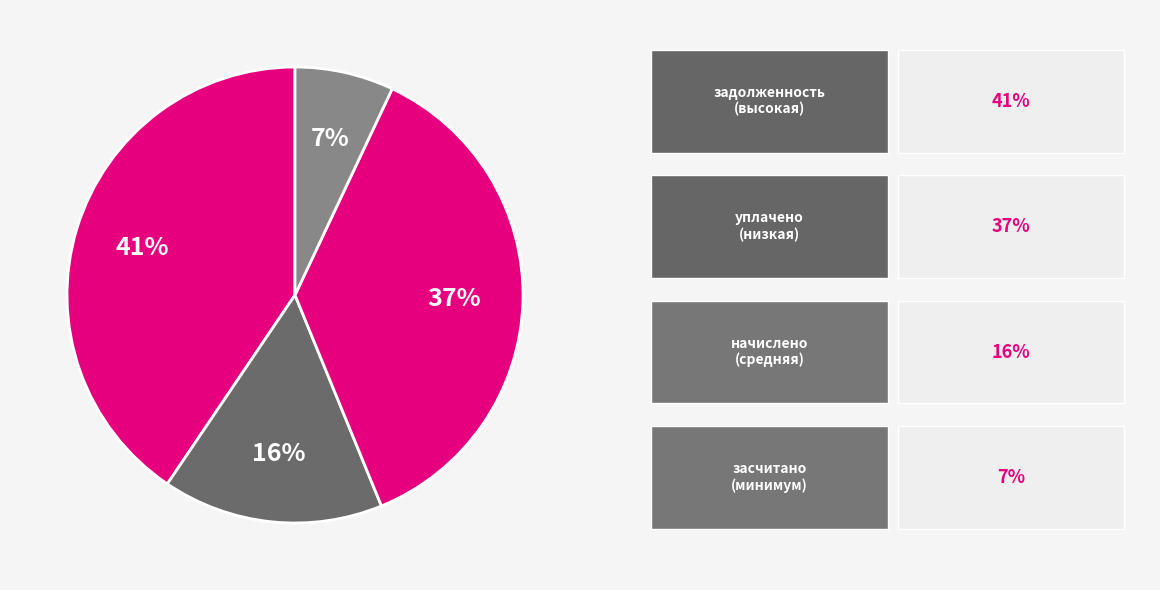

Count the number of slices in the pie.

4